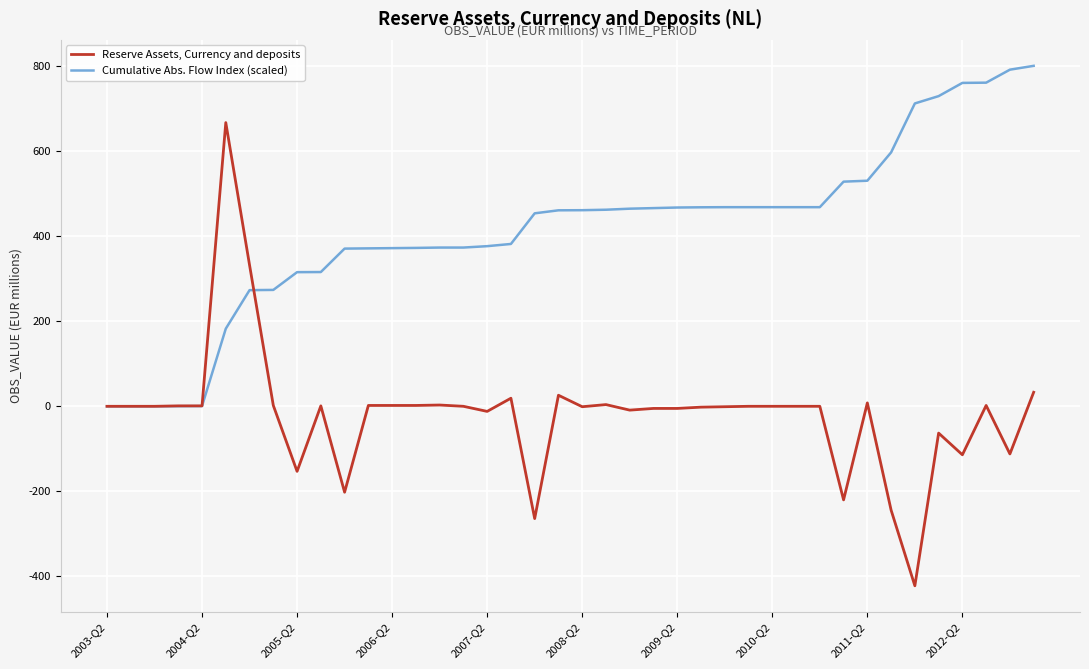

What is the highest value of the Cumulative Abs. Flow Index (scaled) series?

800.4